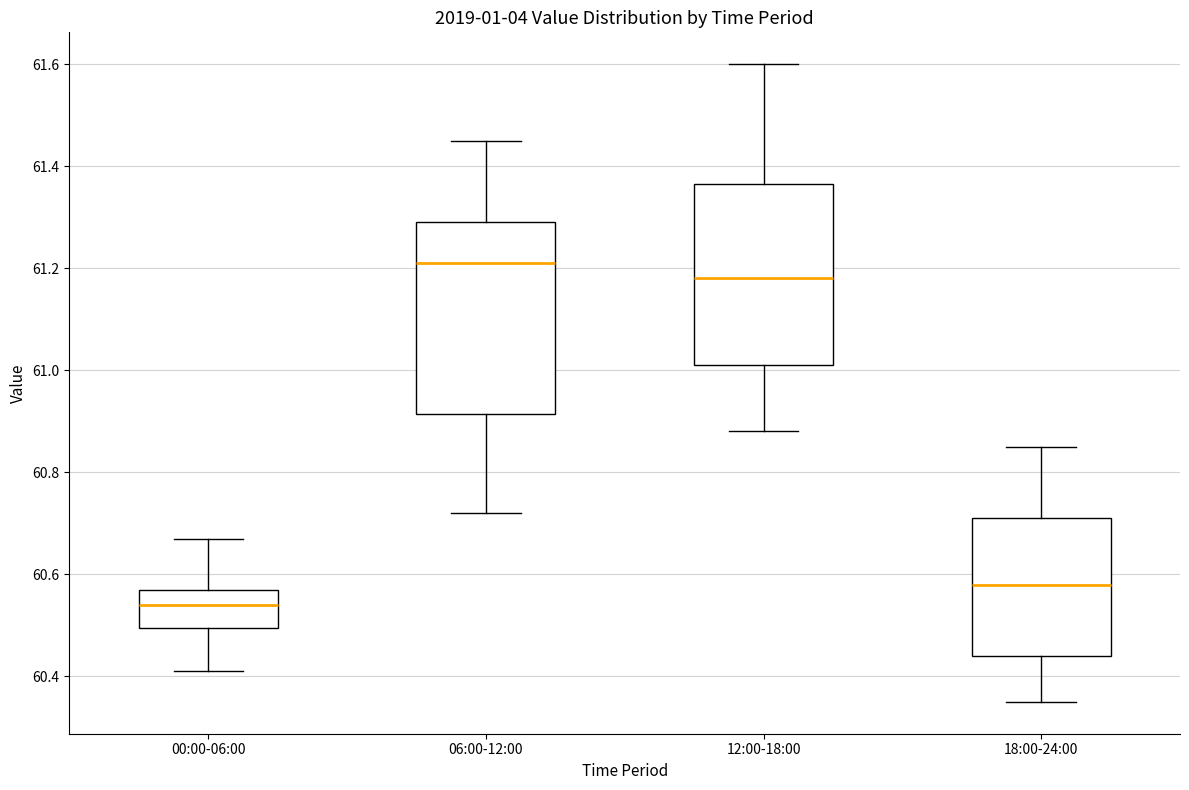

Reading left to right, read every box against the y-axis: the position of its median line, the range the box covers, and the ends of its whiskers. The values are not printed on the chart, so give them approximately, as read against the axis.

00:00-06:00: median 60.54, box 60.50 to 60.58, whiskers 60.42 to 60.68
06:00-12:00: median 61.22, box 60.92 to 61.30, whiskers 60.72 to 61.46
12:00-18:00: median 61.18, box 61.02 to 61.36, whiskers 60.88 to 61.60
18:00-24:00: median 60.58, box 60.44 to 60.72, whiskers 60.36 to 60.86